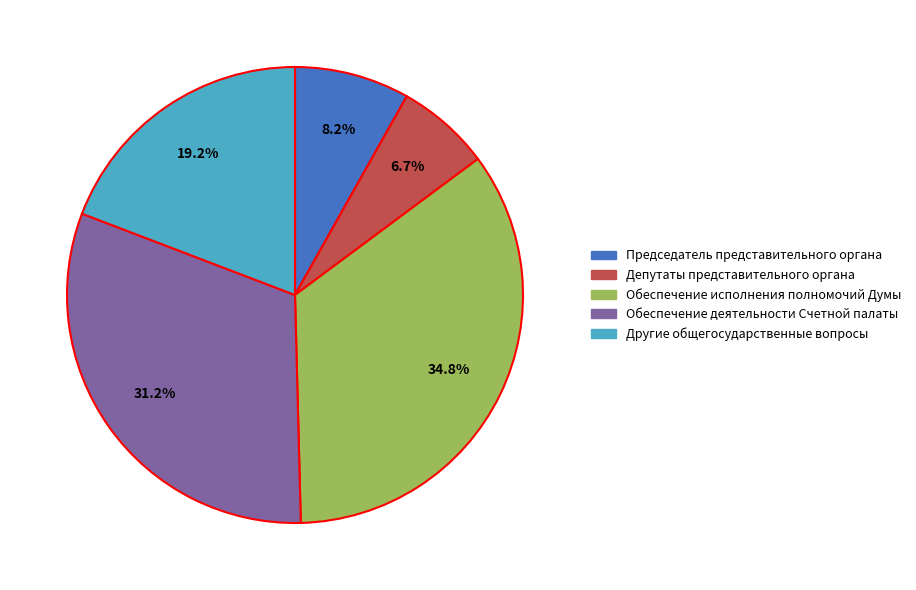

Approximately how many times larger is the value at Обеспечение исполнения полномочий Думы compared to Обеспечение деятельности Счетной палаты?

1.1